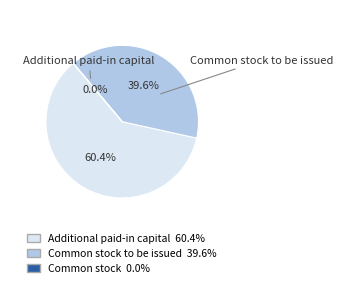

How much of the chart is everything except Additional paid-in capital?

39.6%